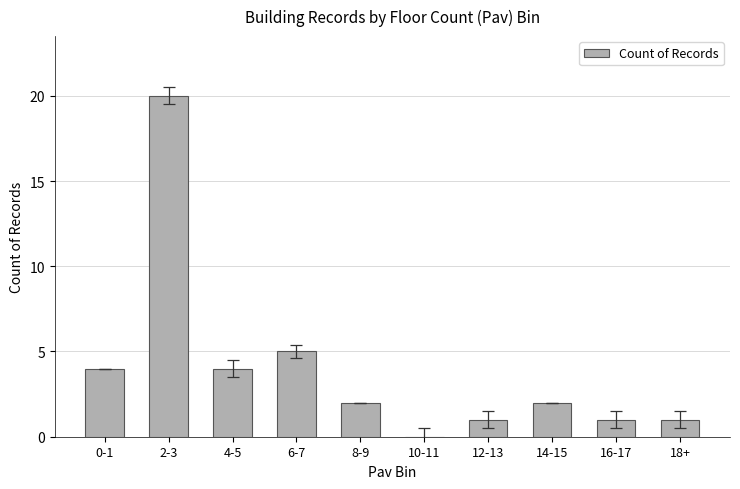

Does the chart contain stacked bars?

No